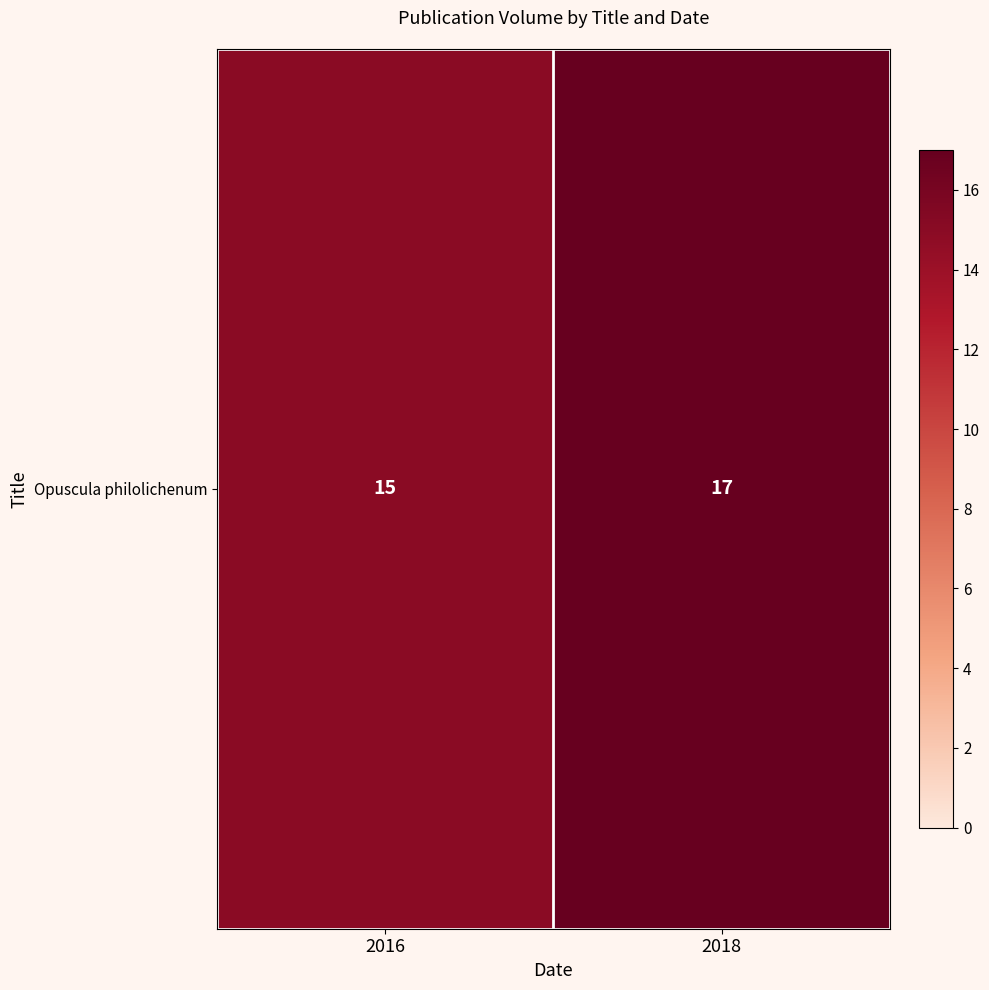

Reading left to right, list all the values displayed in this chart.

15	17